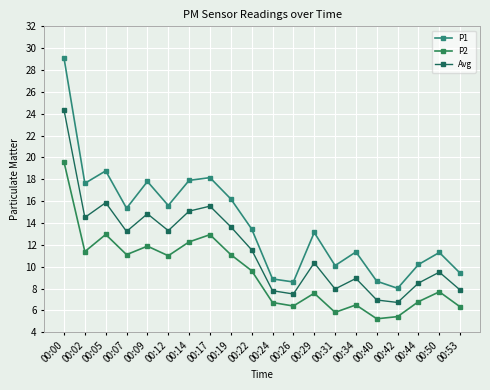

How many interior local valleys does the P1 series have?

6